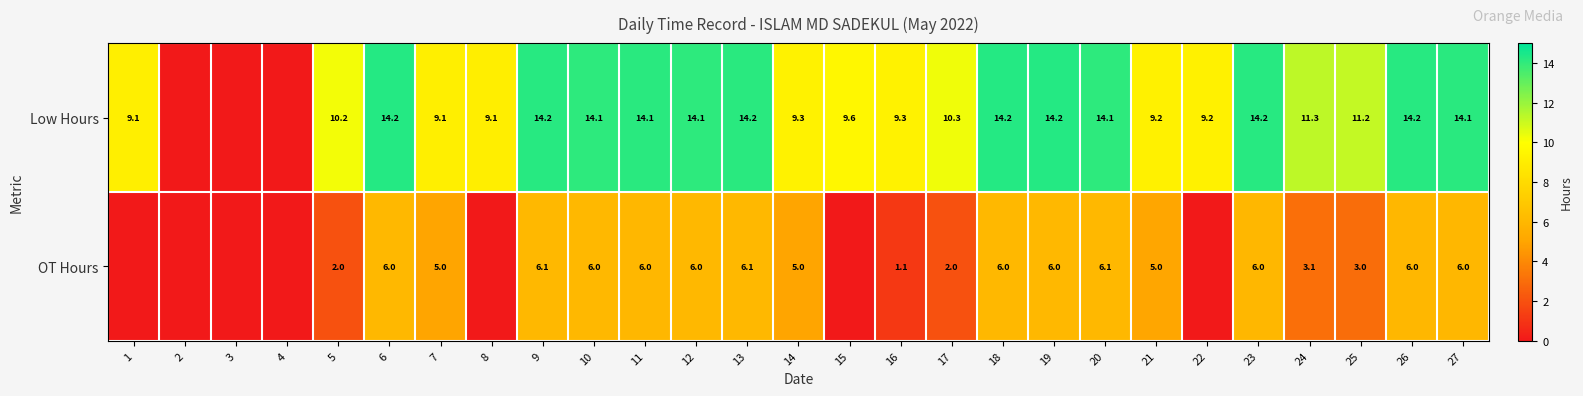

Is the value of OT Hours at 19 greater than the value of Low Hours at 13?

No